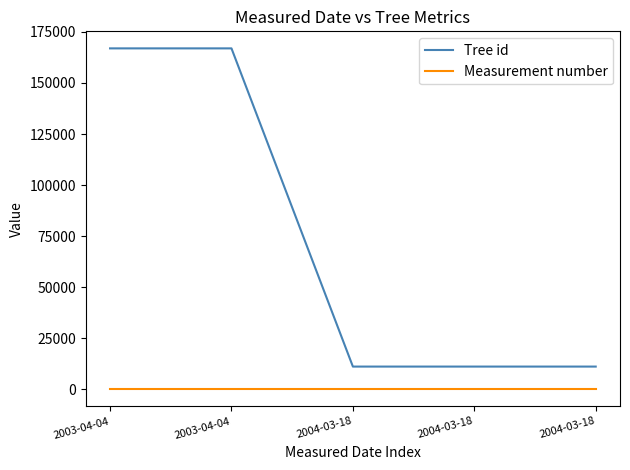

Read the Measurement number value at 2003-04-04.

1